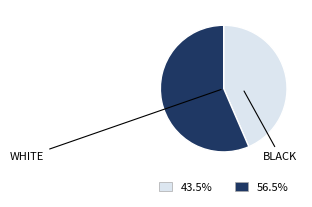

Count the number of slices in the pie.

2